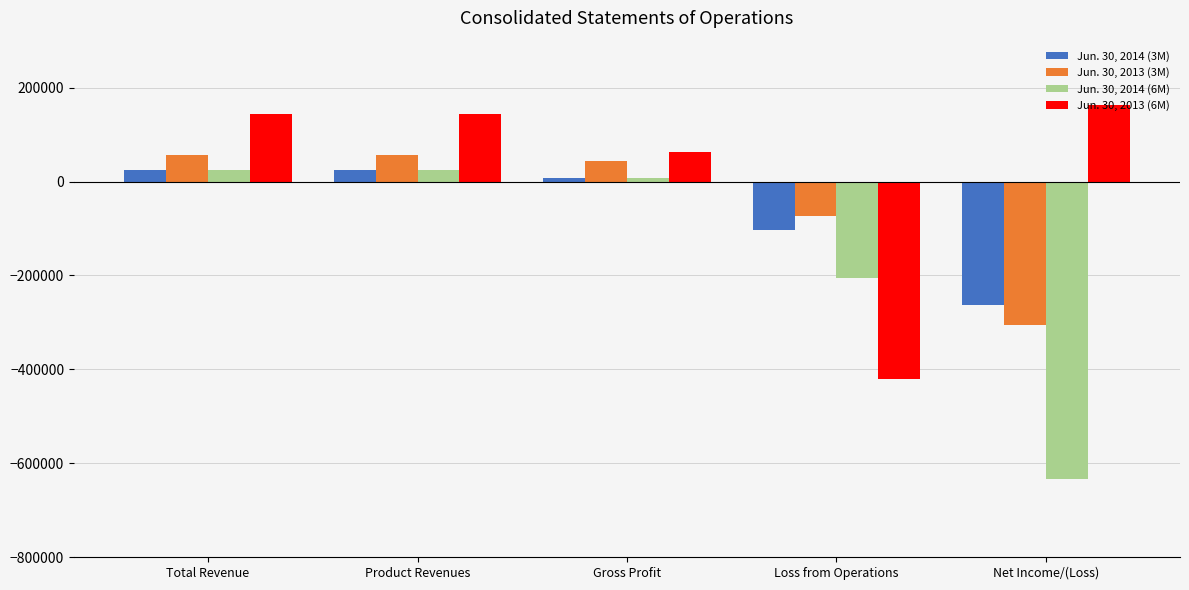

What is the difference between the maximum and minimum values in the Jun. 30, 2013 (3M) series?

362000